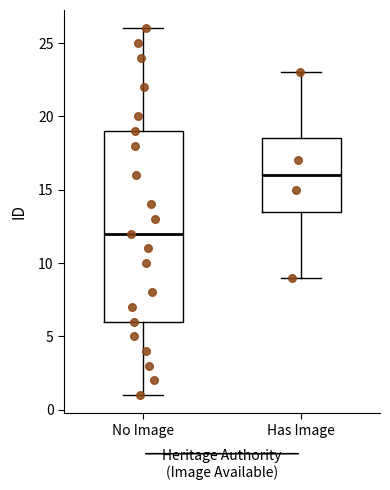

Reading left to right, transcribe this box plot: for each box, give where its median line is, the range the box spans, and where its two whiskers end, as read against the y-axis. The values are not printed on the chart, so give them approximately, as read against the axis.

No Image: median 12.0, box 6.0 to 19.0, whiskers 1.0 to 26.0
Has Image: median 16.0, box 13.5 to 18.5, whiskers 9.0 to 23.0